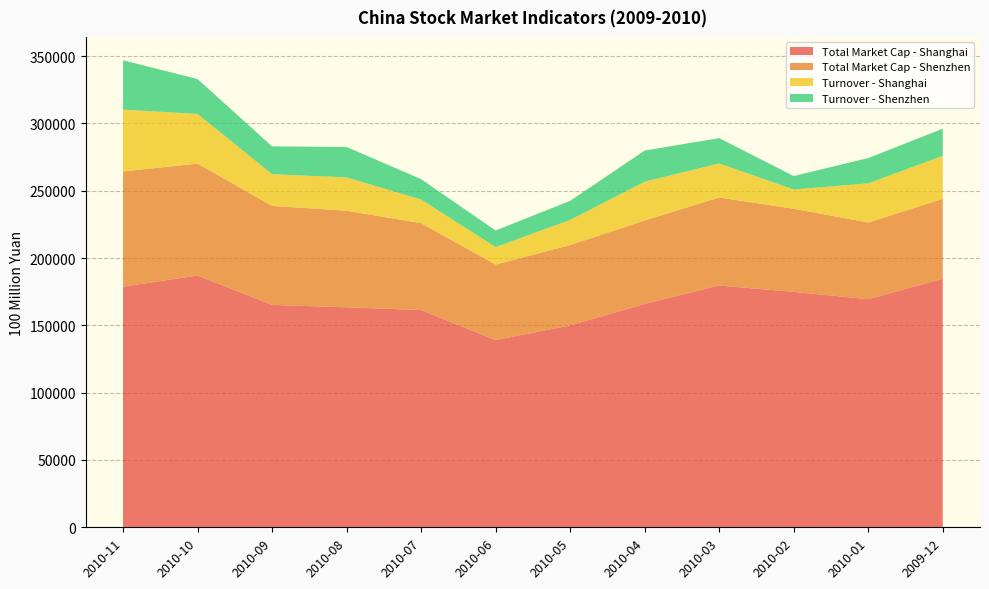

Reading left to right, transcribe all the data shown in this chart.

Total Market Cap - Shanghai: 2010-11=178723.8	2010-10=187015.4	2010-09=165191.9	2010-08=163401.1	2010-07=161367.0	2010-06=139065.9	2010-05=149971.2	2010-04=165861.0	2010-03=179578.6	2010-02=174852.6	2010-01=169410.8	2009-12=184655.2
Total Market Cap - Shenzhen: 2010-11=85591.8	2010-10=83118.2	2010-09=73548.5	2010-08=71720.2	2010-07=64555.1	2010-06=56072.8	2010-05=59668.3	2010-04=62044.5	2010-03=65374.0	2010-02=61744.4	2010-01=56950.8	2009-12=59283.9
Turnover - Shanghai: 2010-11=45922.1	2010-10=36891.3	2010-09=23533.3	2010-08=24773.6	2010-07=17526.1	2010-06=12969.7	2010-05=18658.0	2010-04=28788.1	2010-03=25294.3	2010-02=14307.4	2010-01=29105.3	2009-12=31950.0
Turnover - Shenzhen: 2010-11=36648.0	2010-10=25946.6	2010-09=20646.8	2010-08=22597.3	2010-07=15147.3	2010-06=12338.2	2010-05=14189.3	2010-04=23141.3	2010-03=18820.6	2010-02=10011.3	2010-01=18796.0	2009-12=20165.1